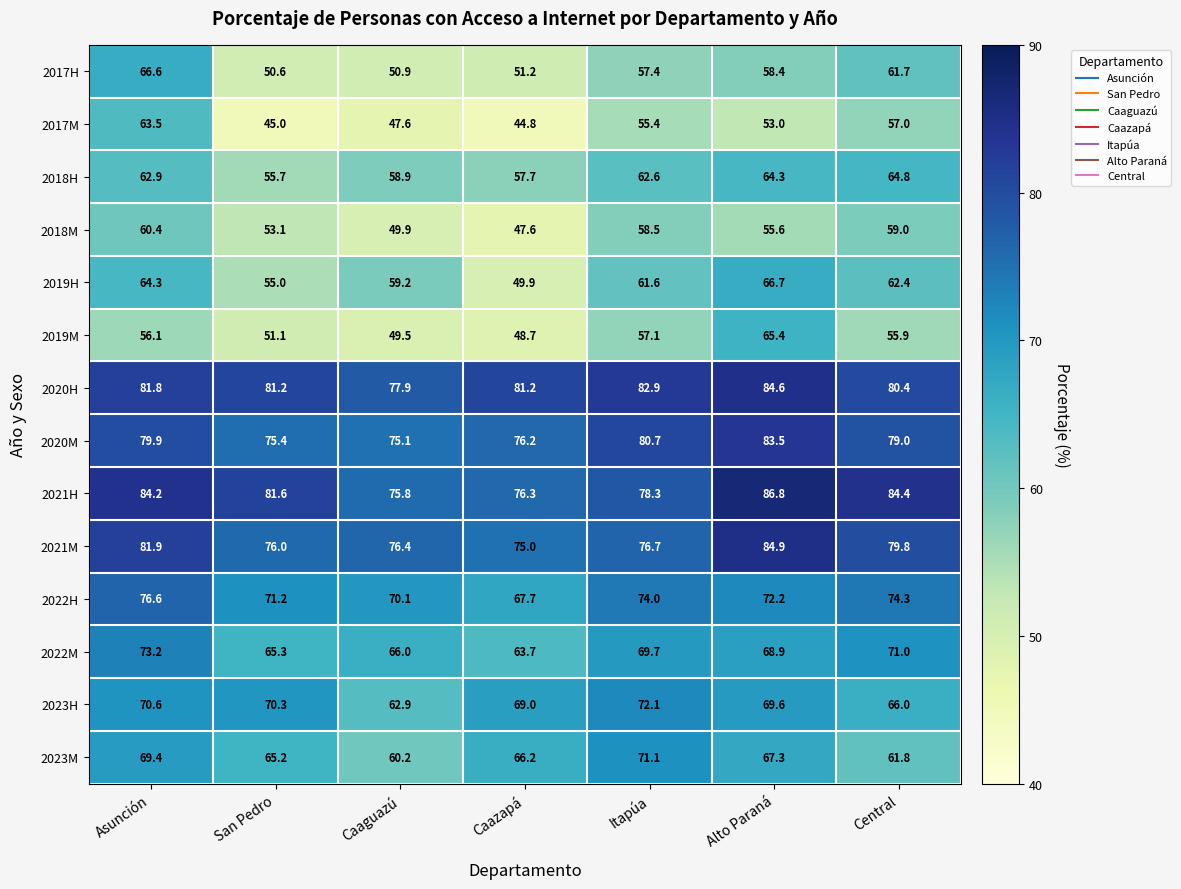

Which series has the largest total across all categories?

2020H